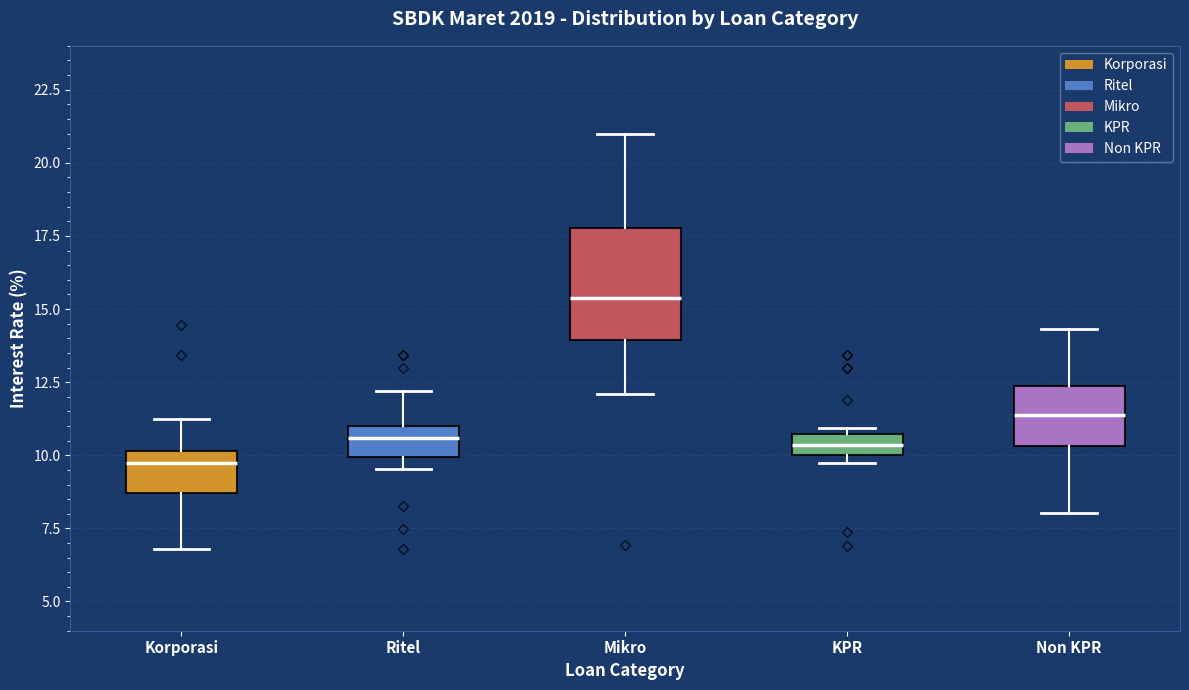

Where is the upper edge of the box for Mikro on the y-axis? The values are not printed on the chart, so give them approximately, as read against the axis.

18.0